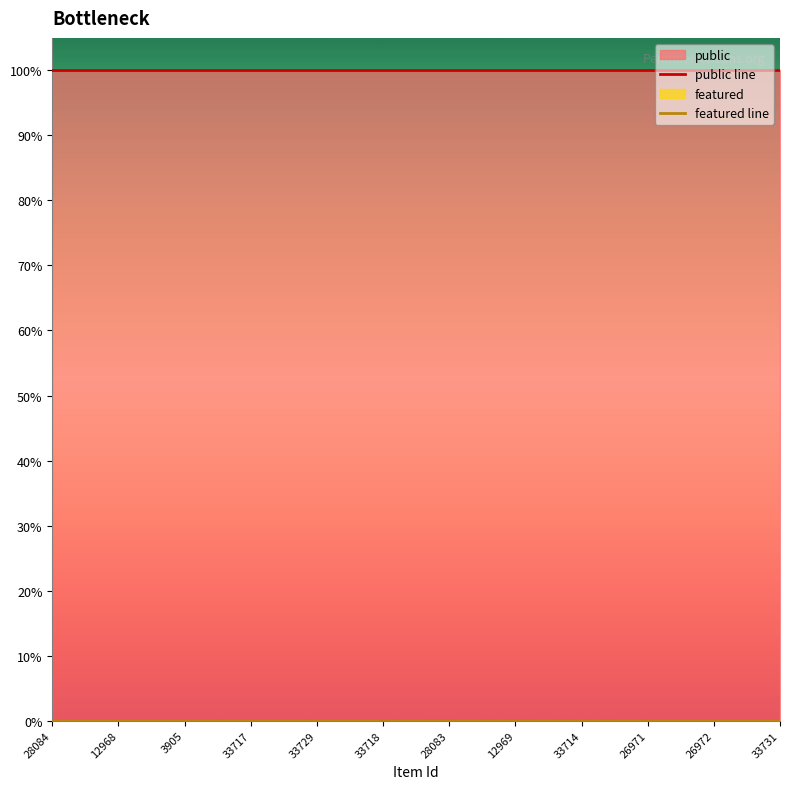

Is the value of featured line at 26971 greater than the value of public line at 26971?

No